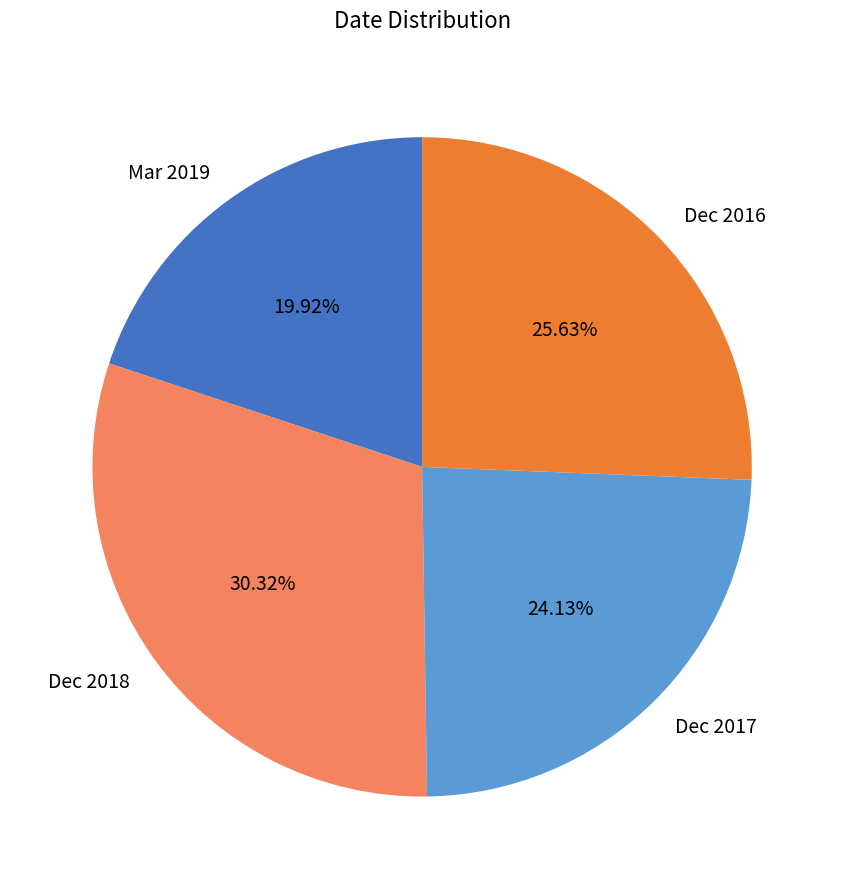

How many slices are in this pie chart?

4